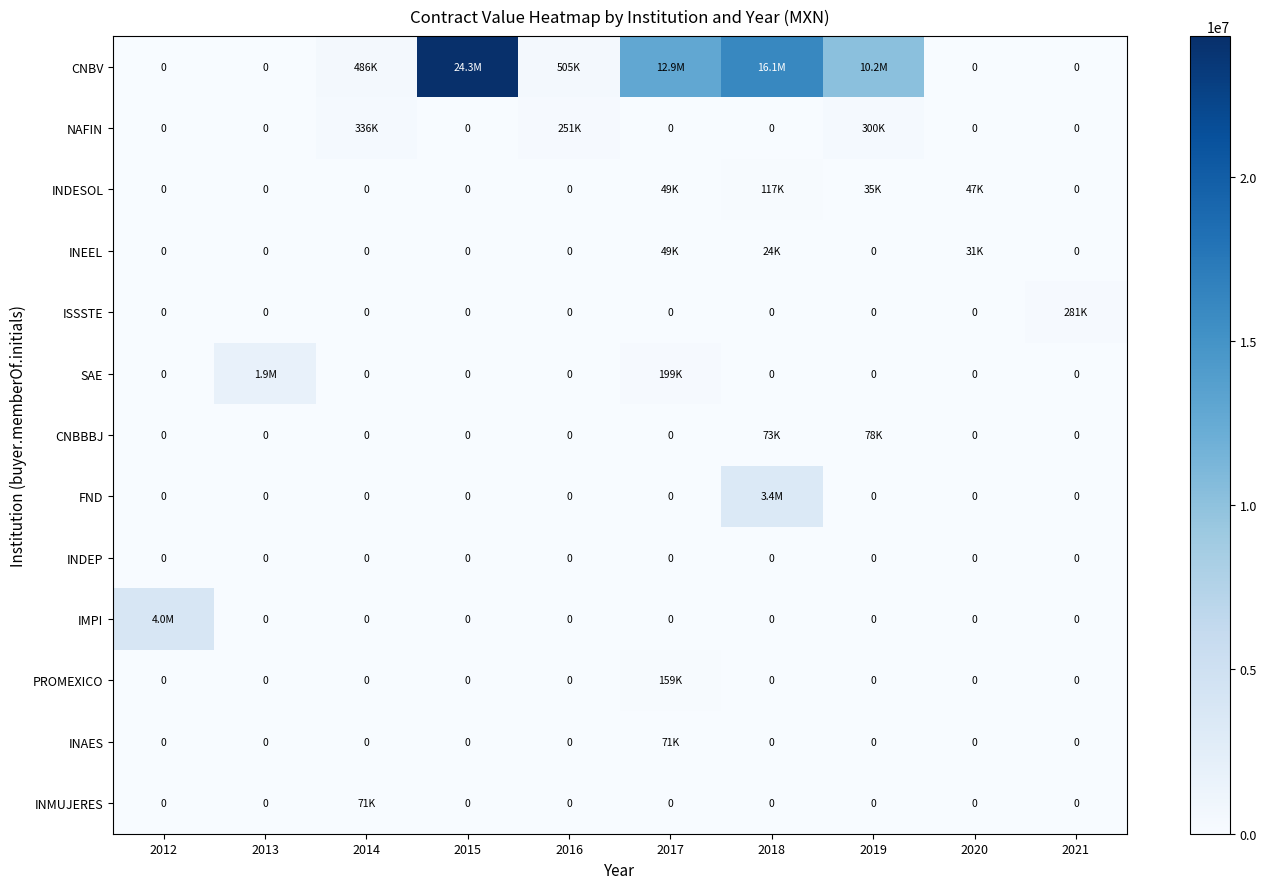

Is the value of INDESOL at 2021 greater than the value of INEEL at 2013?

No